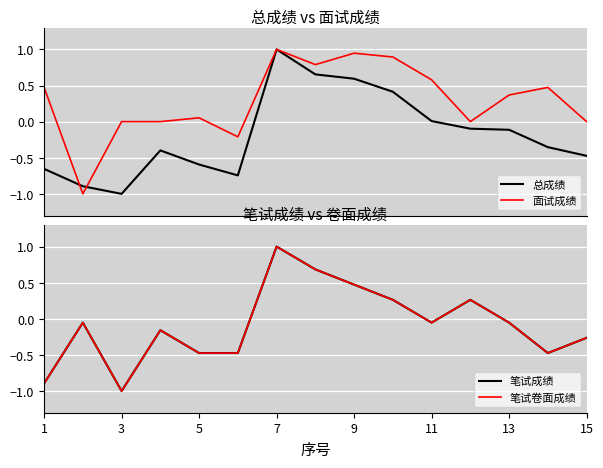

What is the minimum value for 面试成绩?

-1.0